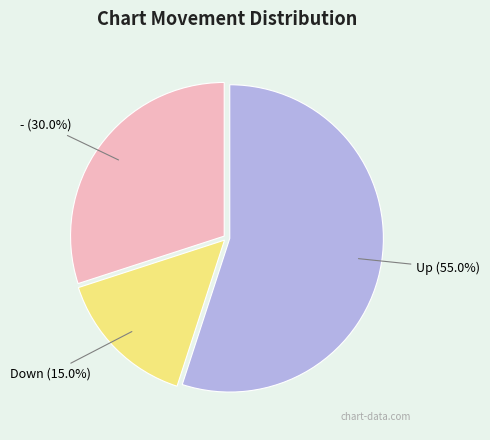

To the nearest percent, what portion does - represent?

30%